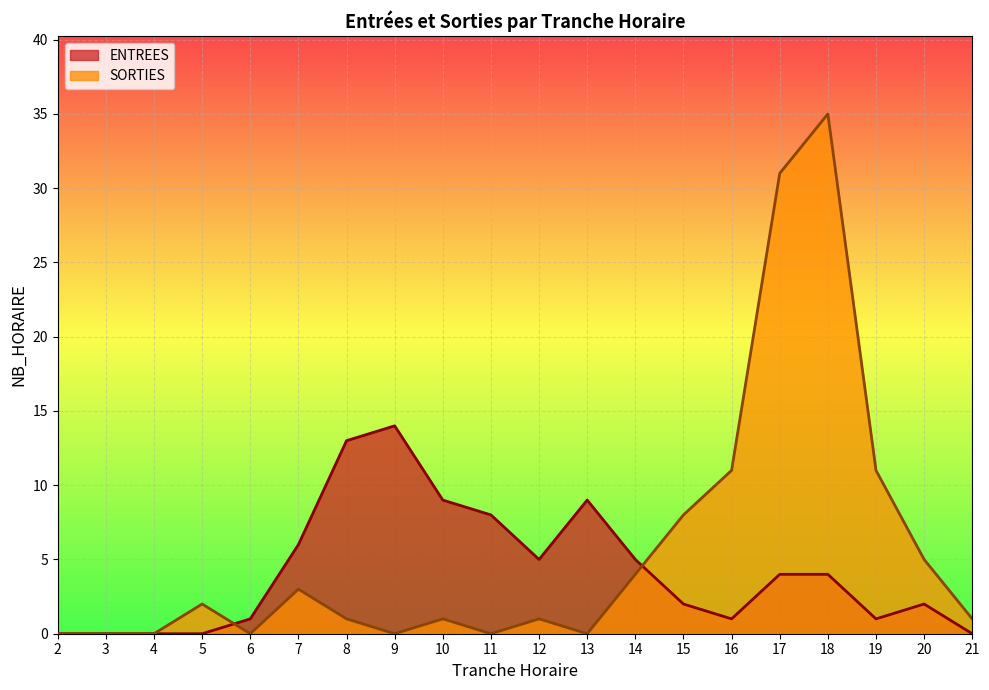

True or false: SORTIES and ENTREES cross at least once.

True